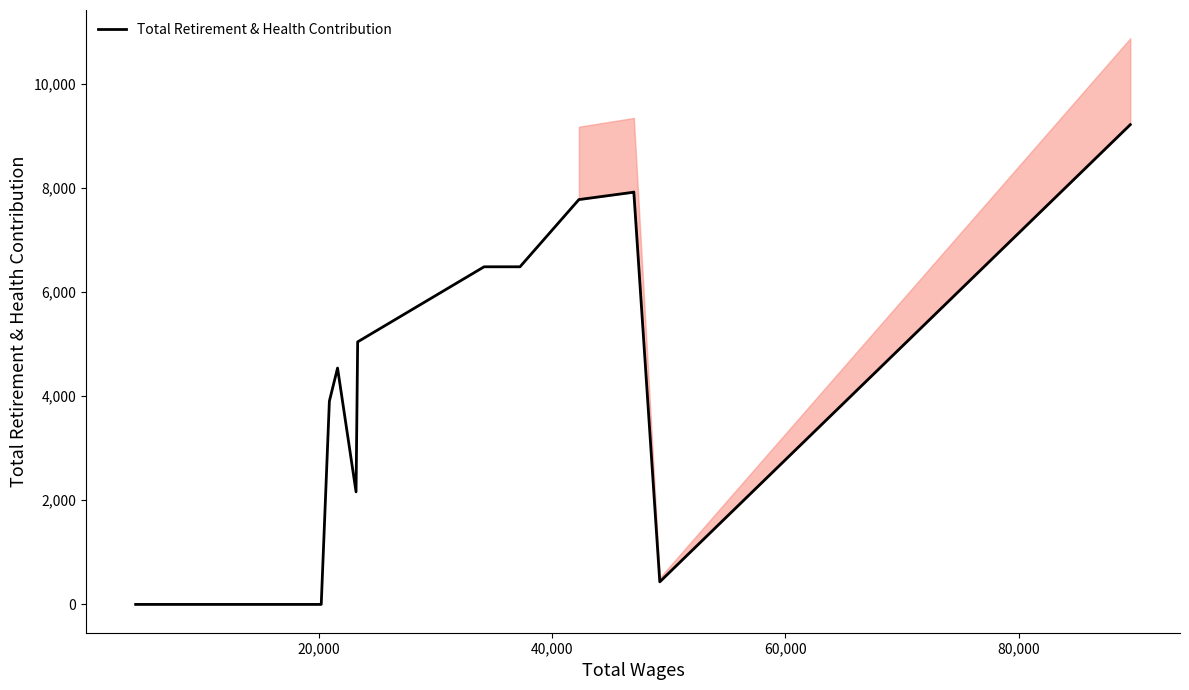

The value at 13 is 14072. True or false?

False